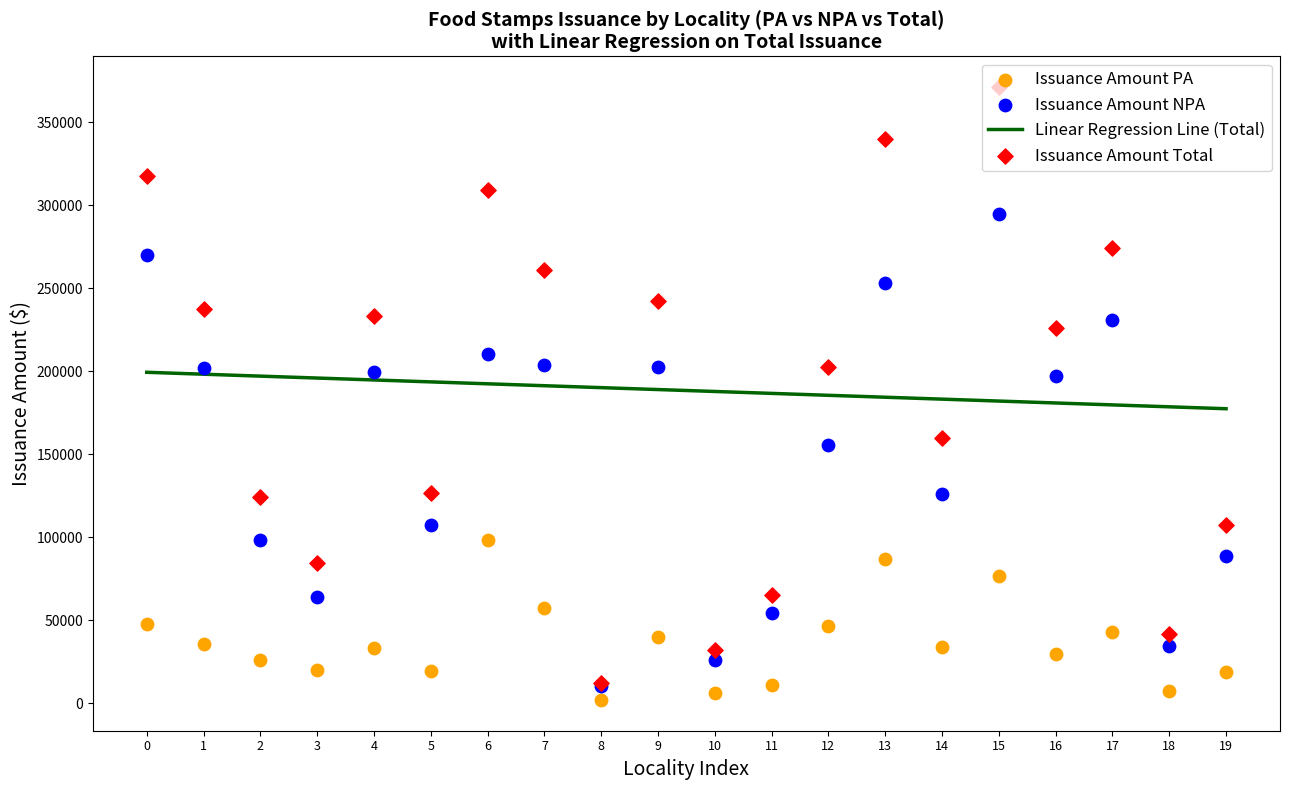

Which series has the largest total across all categories?

Linear Regression Line (Total)